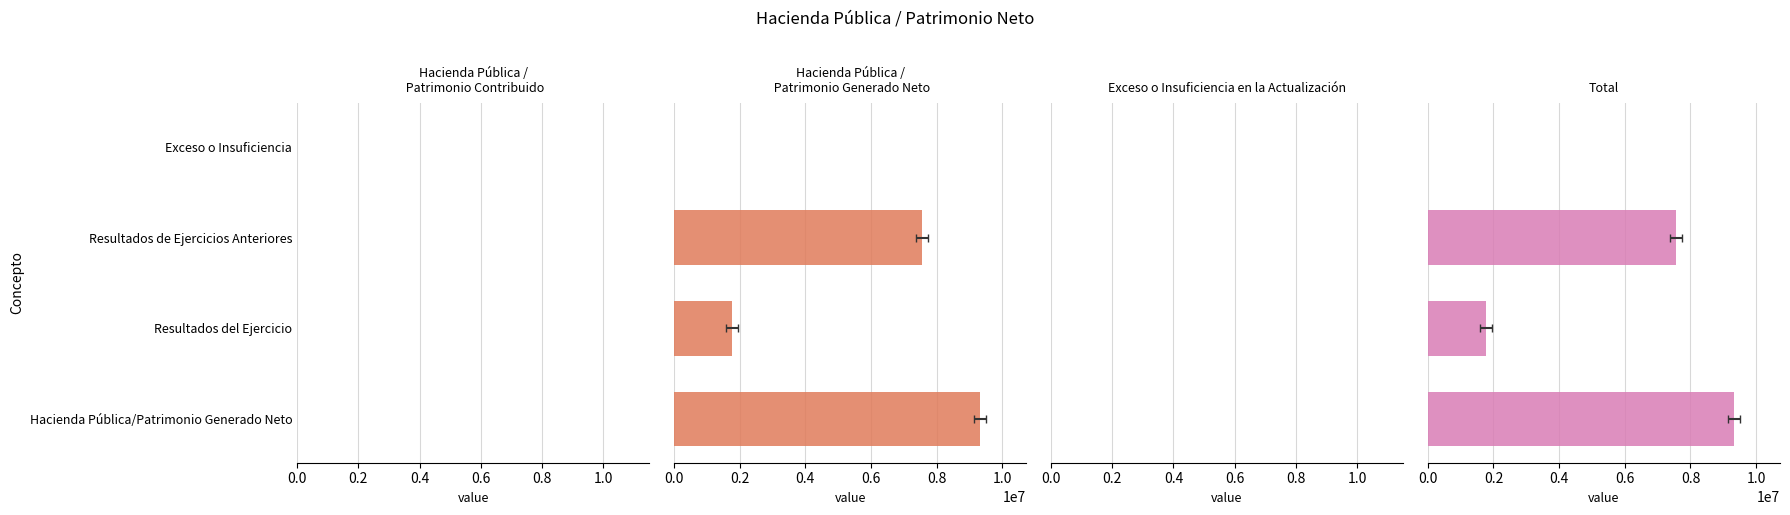

What is the spread (max minus min) of values at 0.2?

1764087.8